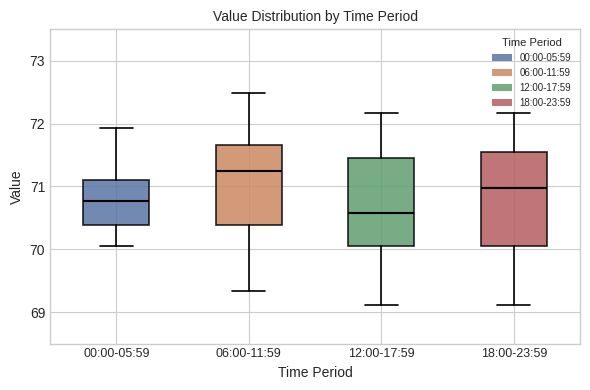

Where does the median line of the box for 00:00-05:59 sit on the y-axis? The values are not printed on the chart, so give them approximately, as read against the axis.

70.8